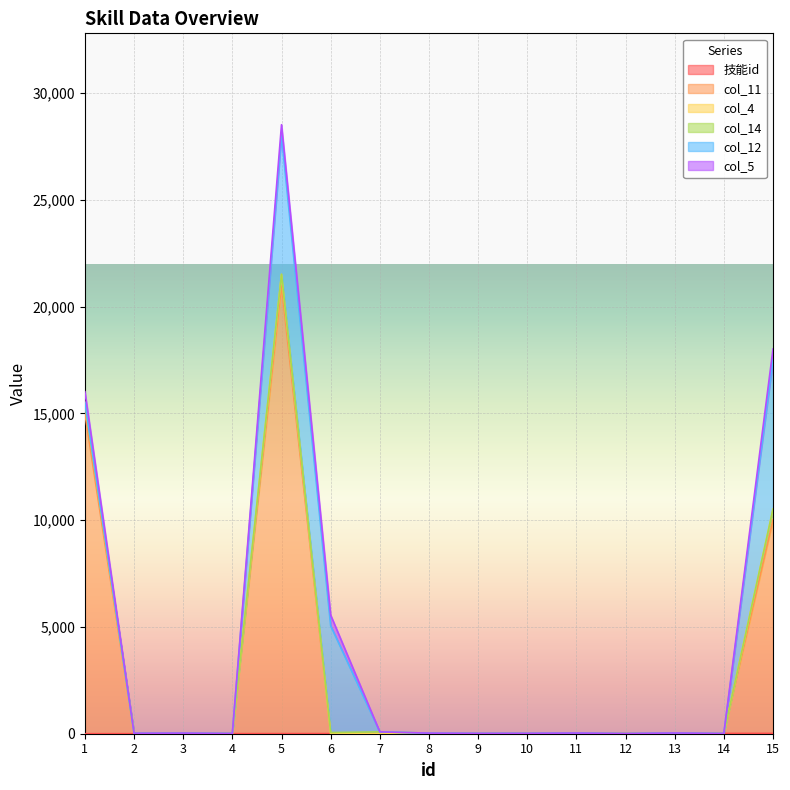

The value of col_4 at 1 is 147. True or false?

False